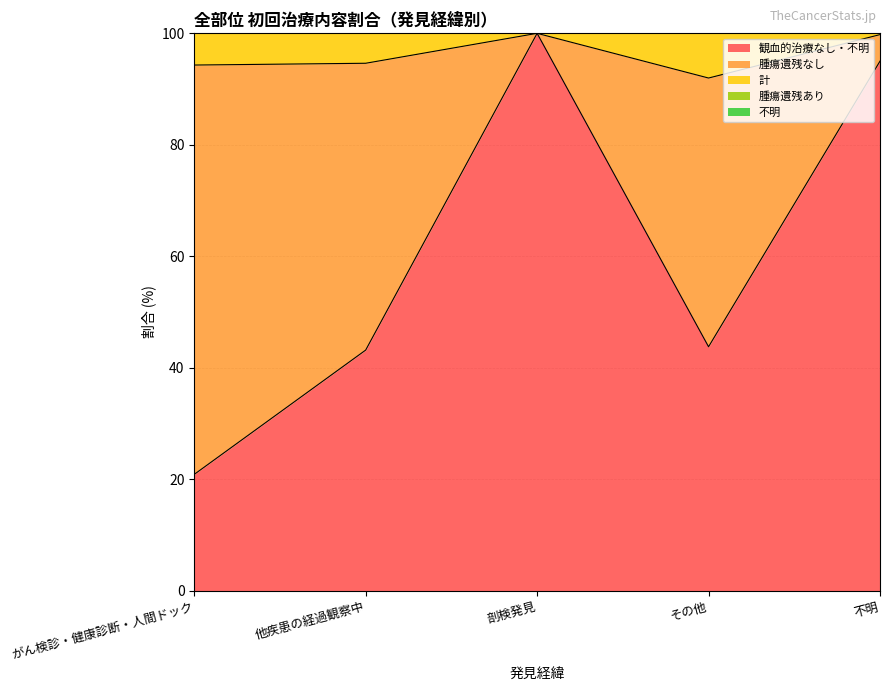

What is the approximate value of 観血的治療なし・不明 at 他疾患の経過観察中?

43.2